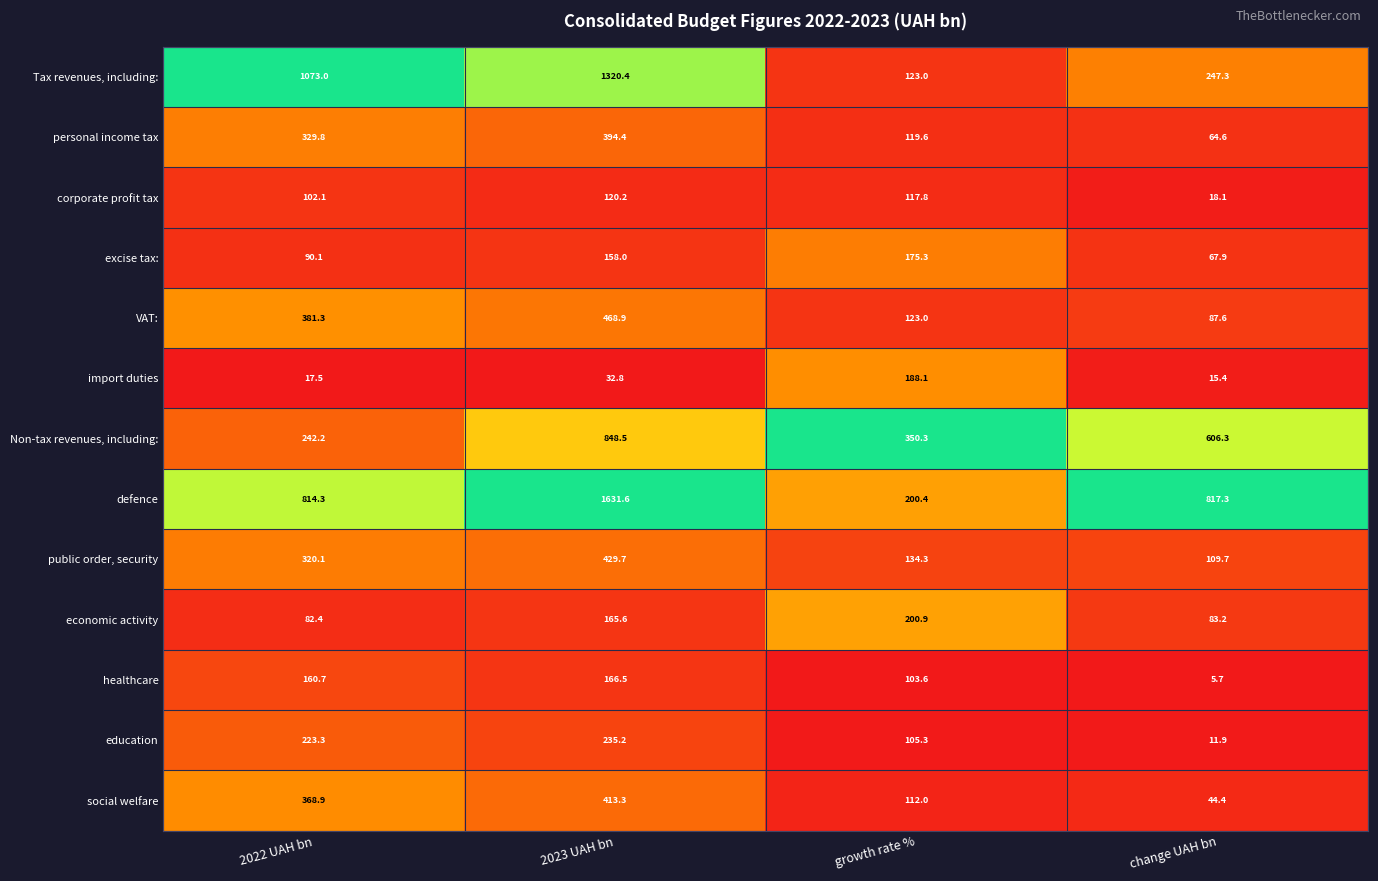

What is the spread (max minus min) of values at change UAH bn?

811.6